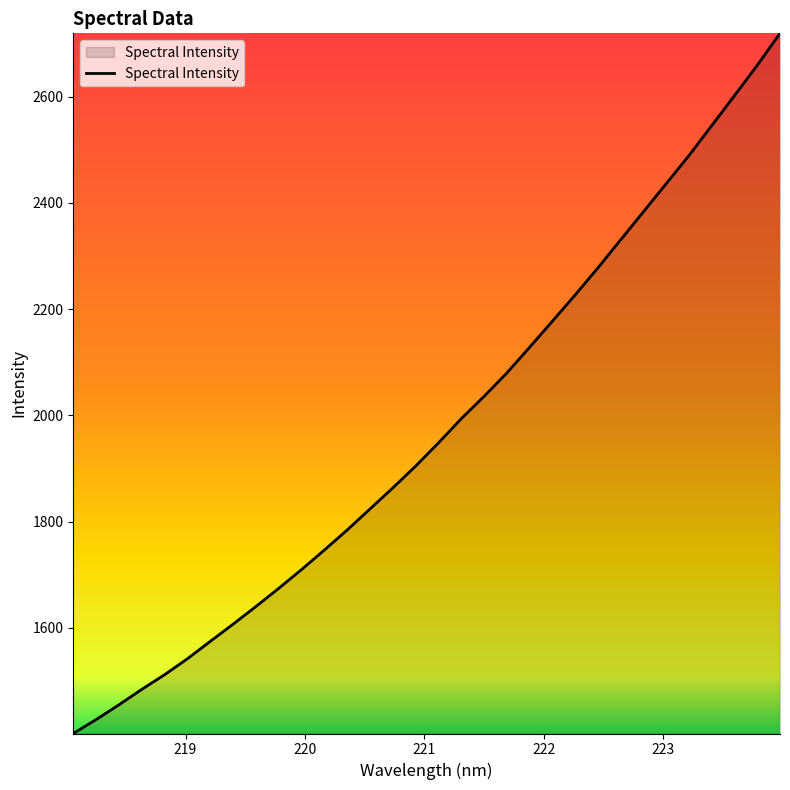

What is the minimum value shown in the chart?

1400.8